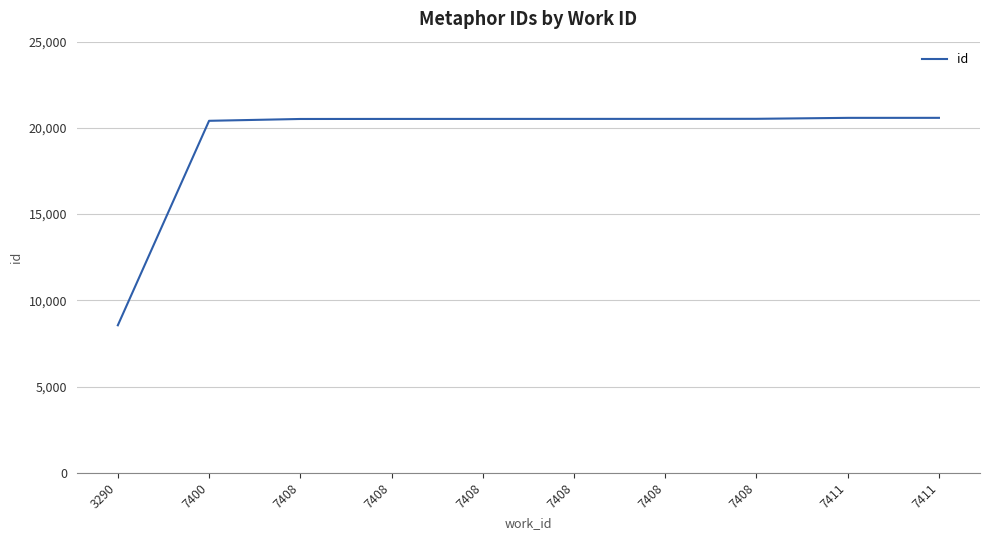

The chart shows a value of 20523 at 7408. True or false?

True